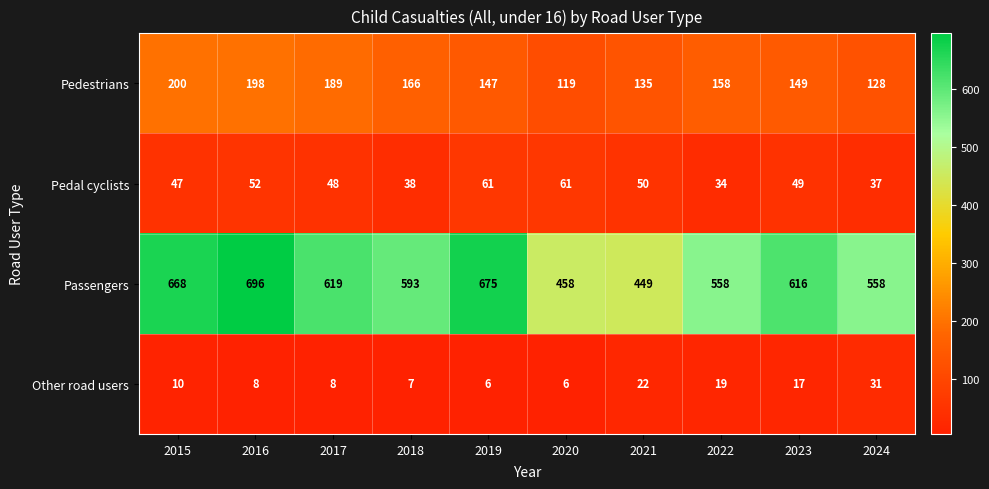

Read the Pedestrians value at 2024.

128